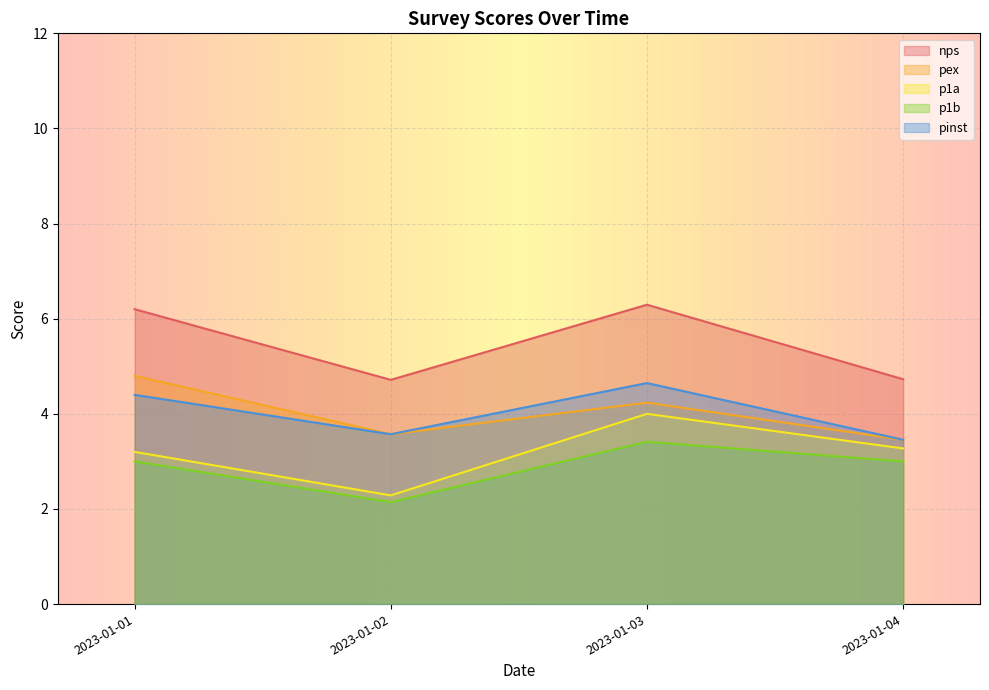

Reading left to right, transcribe all the data shown in this chart.

nps: 2023-01-01=6.2	2023-01-02=4.7	2023-01-03=6.3	2023-01-04=4.7
pex: 2023-01-01=4.8	2023-01-02=3.6	2023-01-03=4.2	2023-01-04=3.5
p1a: 2023-01-01=3.2	2023-01-02=2.3	2023-01-03=4.0	2023-01-04=3.3
p1b: 2023-01-01=3.0	2023-01-02=2.1	2023-01-03=3.4	2023-01-04=3.0
pinst: 2023-01-01=4.4	2023-01-02=3.6	2023-01-03=4.6	2023-01-04=3.5